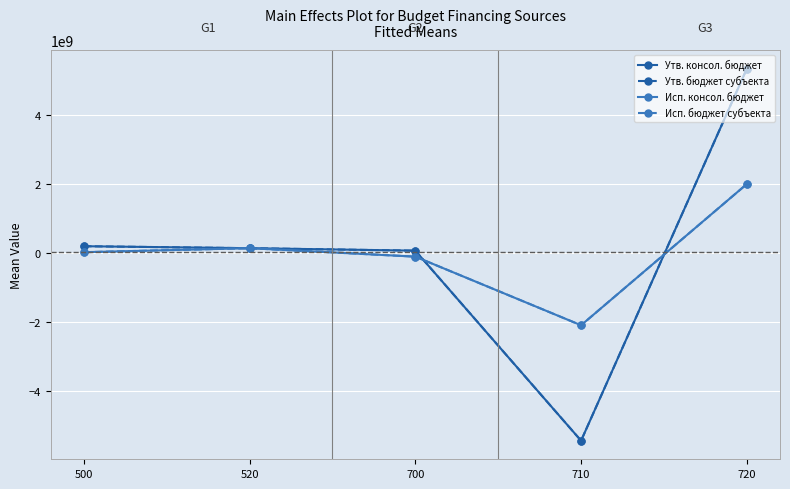

How many positive values does the Утв. консол. бюджет series have?

4